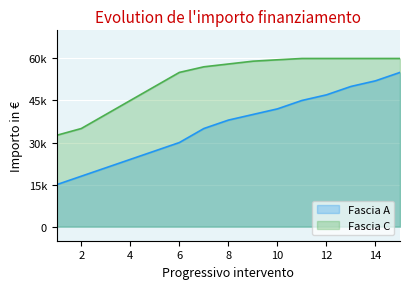

What are all the series names shown in the legend?

Fascia A, Fascia C